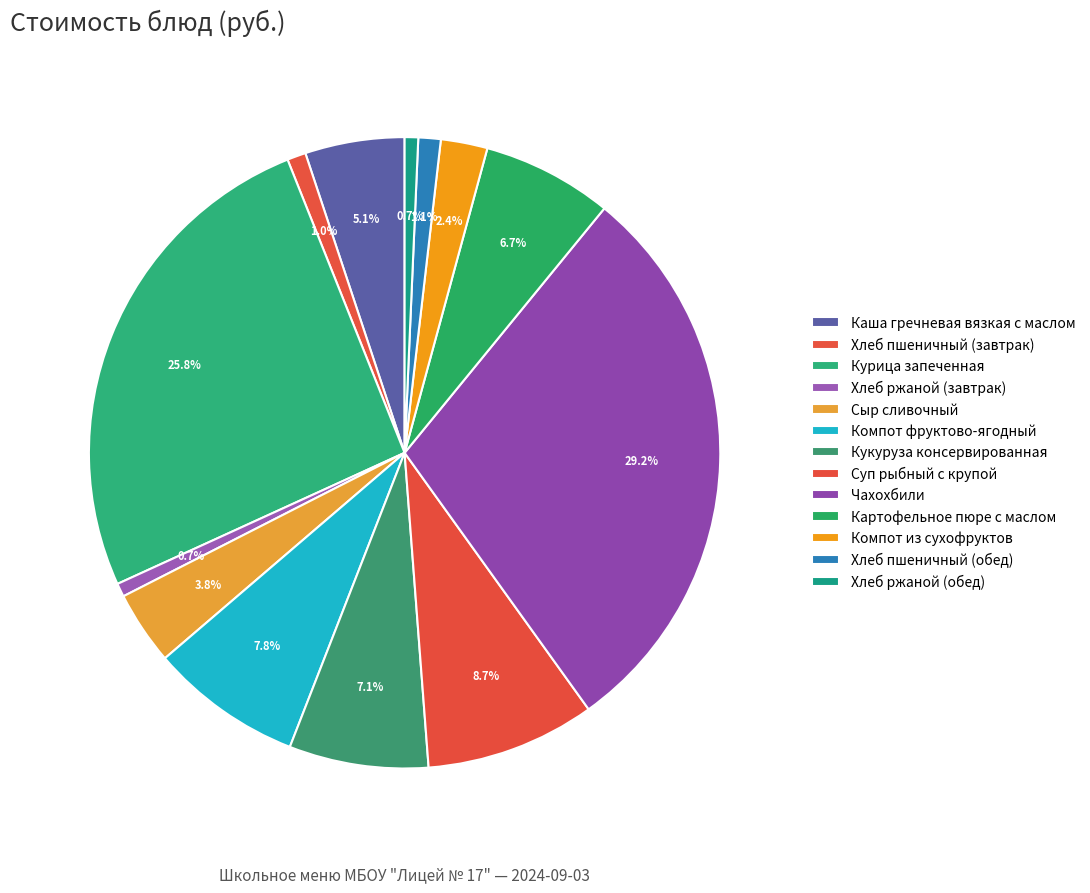

Which category has the biggest portion of the pie?

Чахохбили